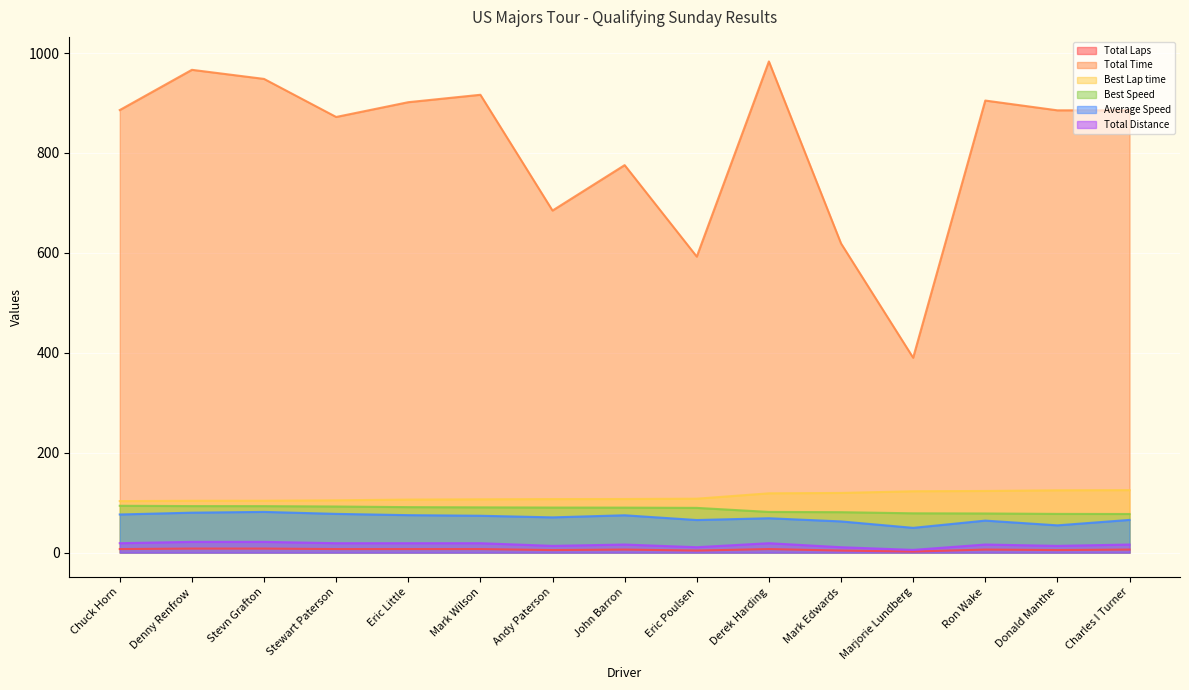

What position from the right is Donald Manthe?

2